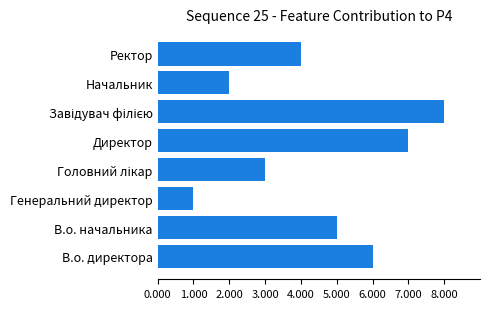

What is the ratio of the value at В.о. директора to the value at Начальник?

3.0